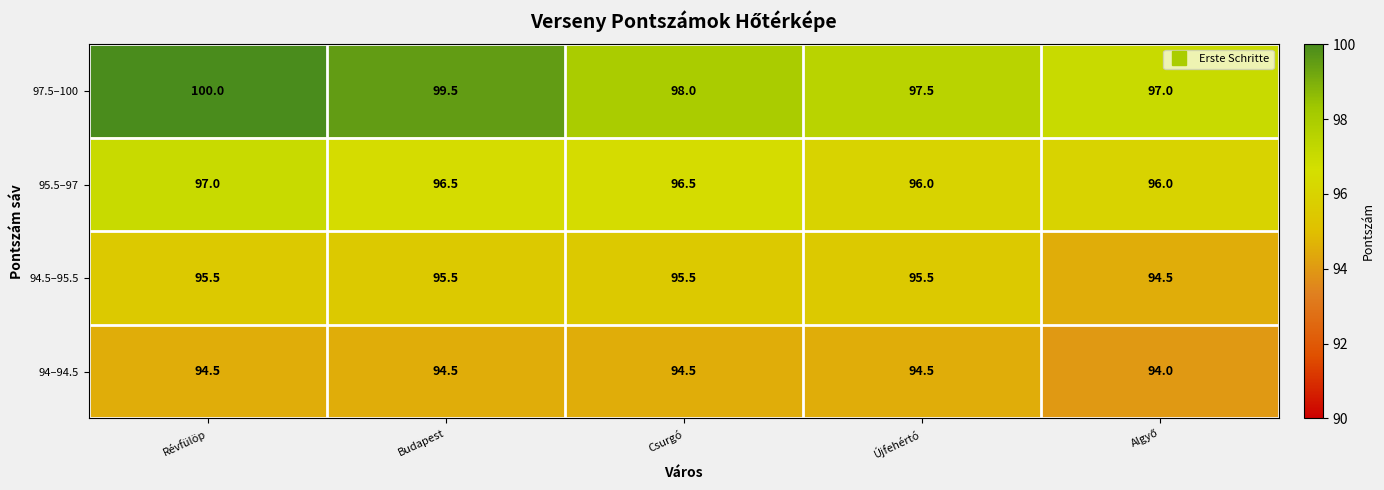

What is the smallest value displayed?

94.0